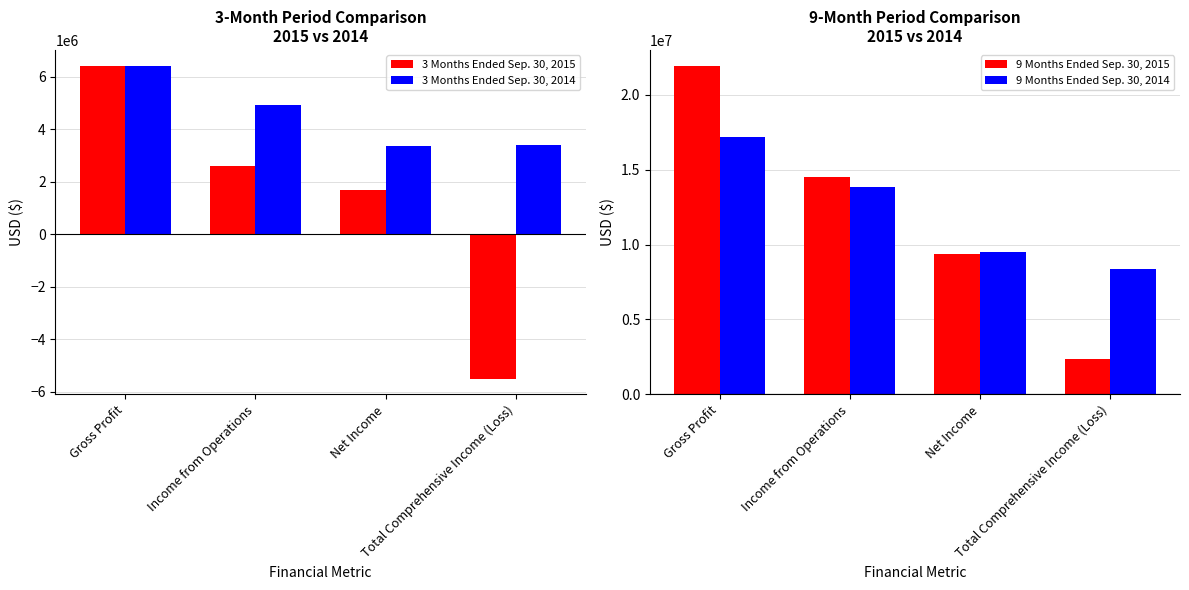

What is the total value across all series at Income from Operations?

35885673